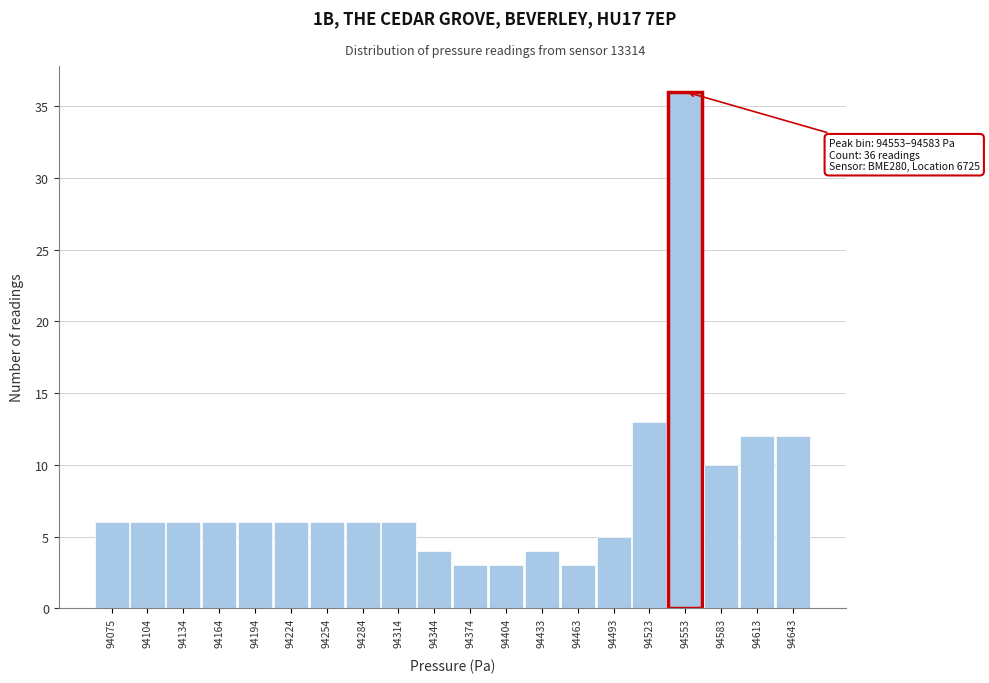

Reading right to left, list all the values displayed in this chart.

12	12	10	36	13	5	3	4	3	3	4	6	6	6	6	6	6	6	6	6